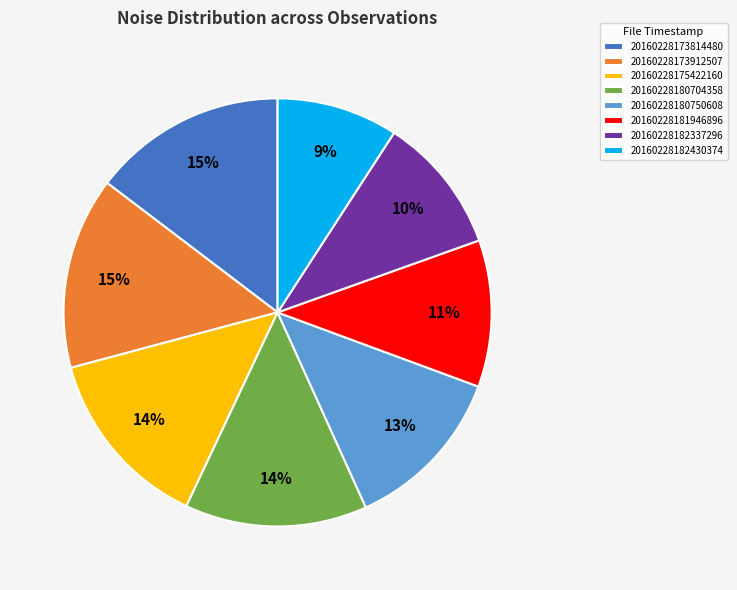

Does any single category account for the majority?

No